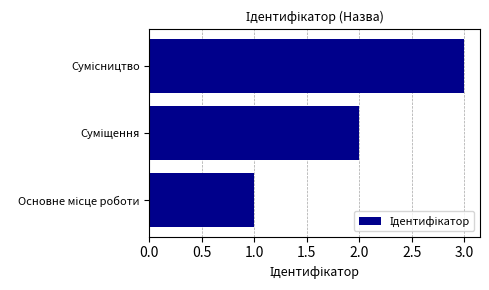

What is the sum of all values?

6